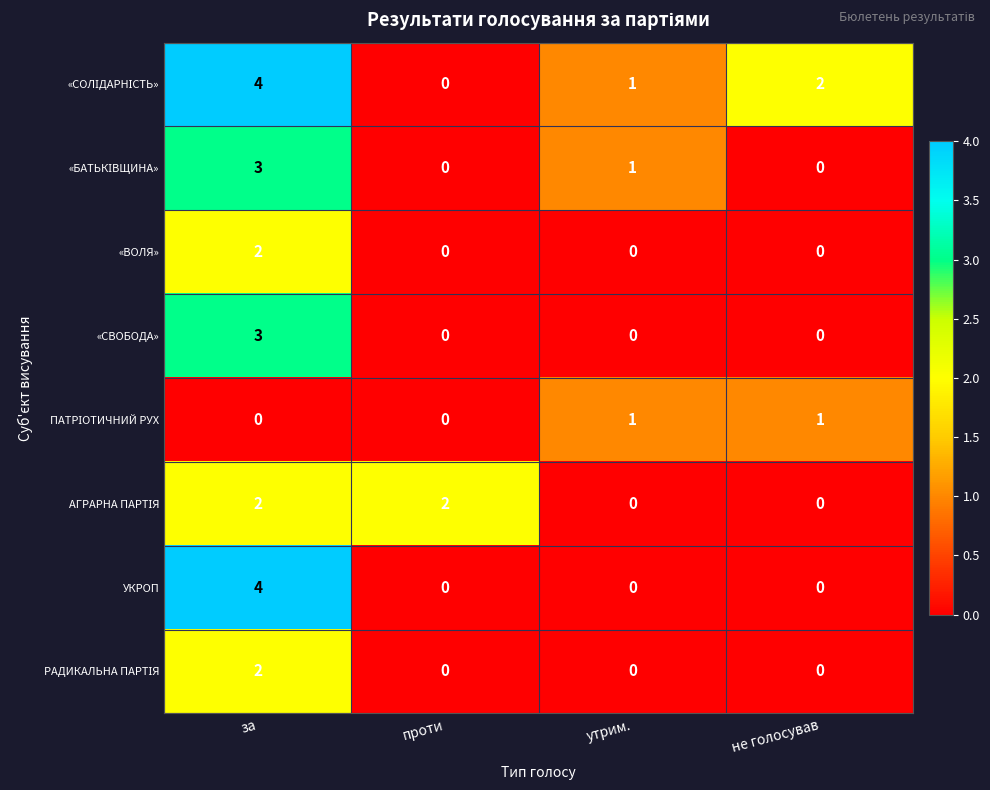

How many distinct data groups are displayed?

8